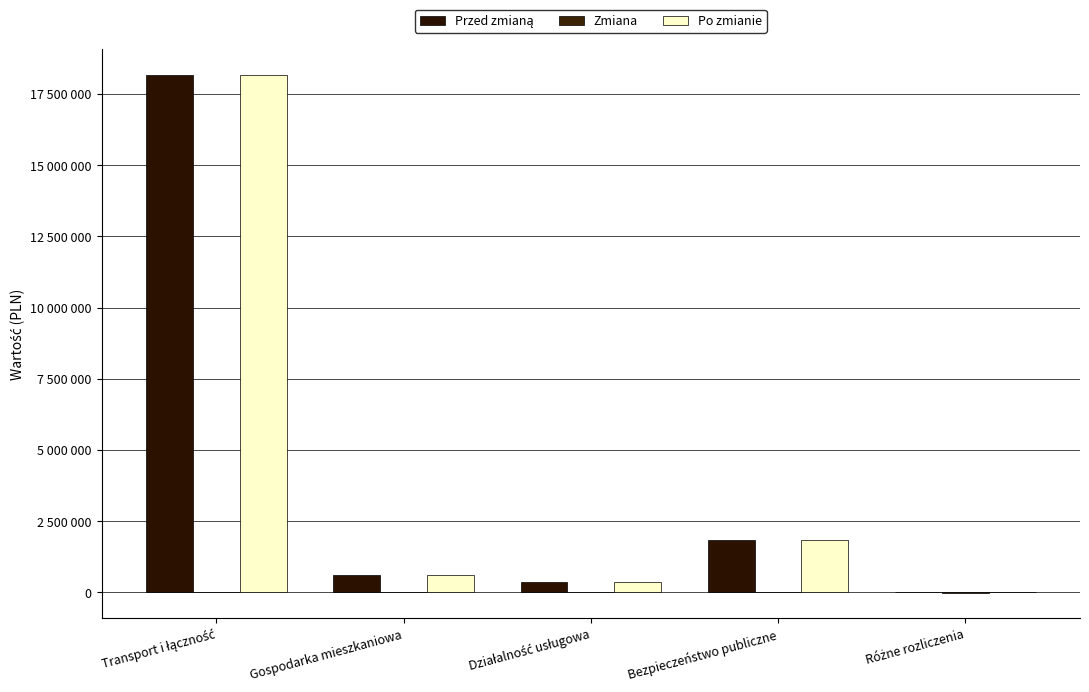

Are the bars horizontal?

No